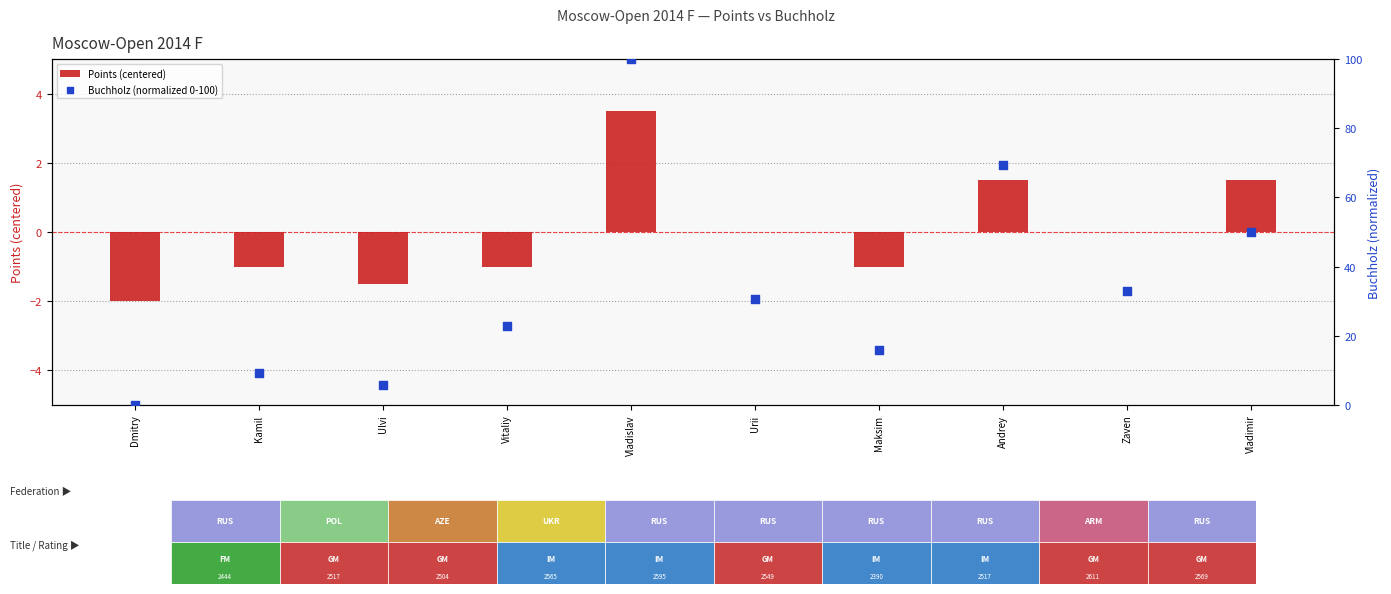

Which series reaches the minimum Y coordinate?

Points (centered)